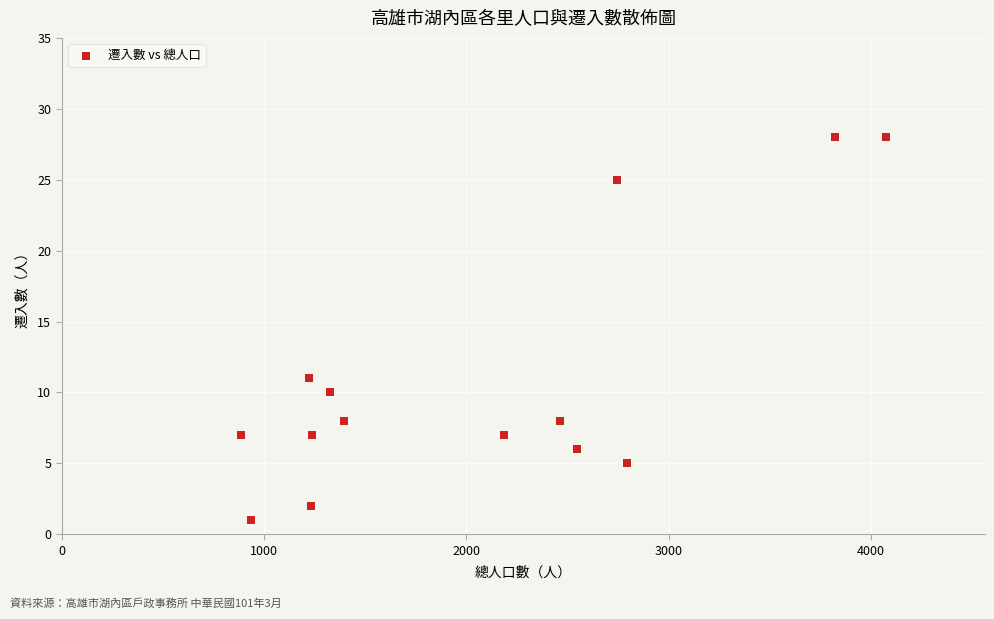

What Y value in the scatter plot is closest to 14?

11